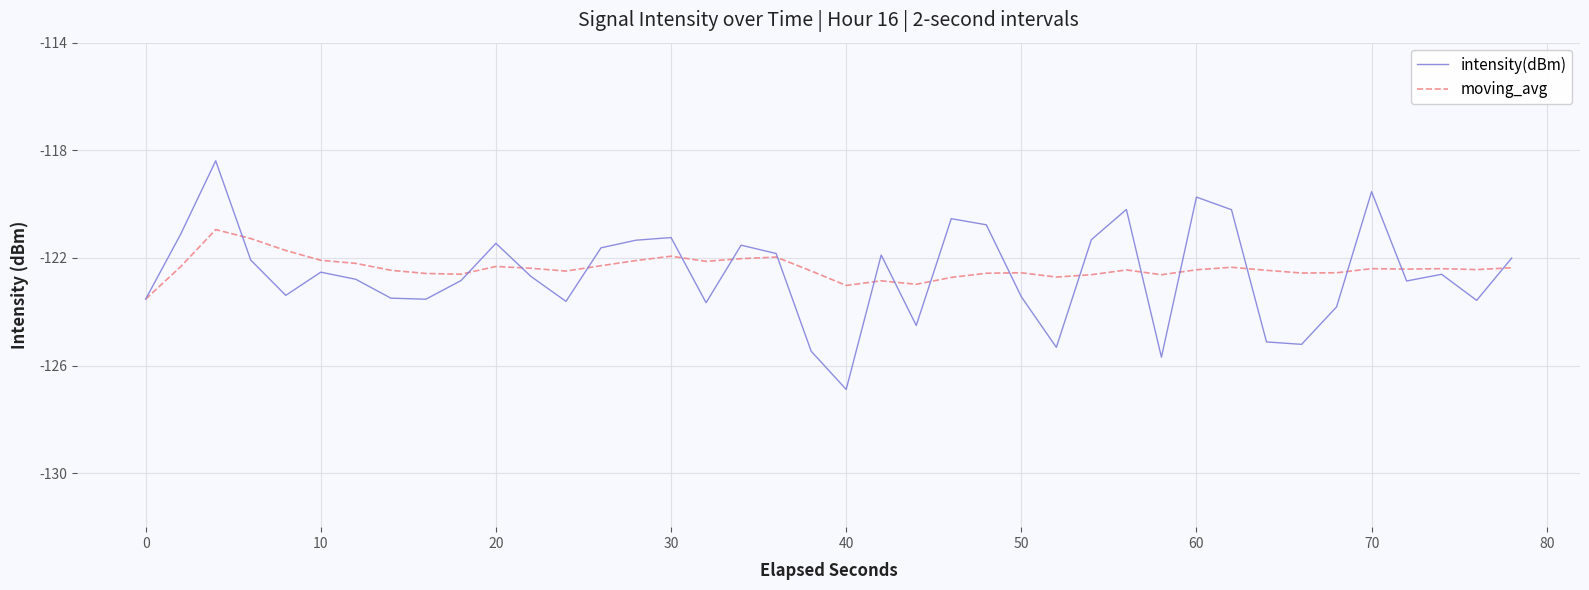

At how many categories does at least one series exceed -119?

1